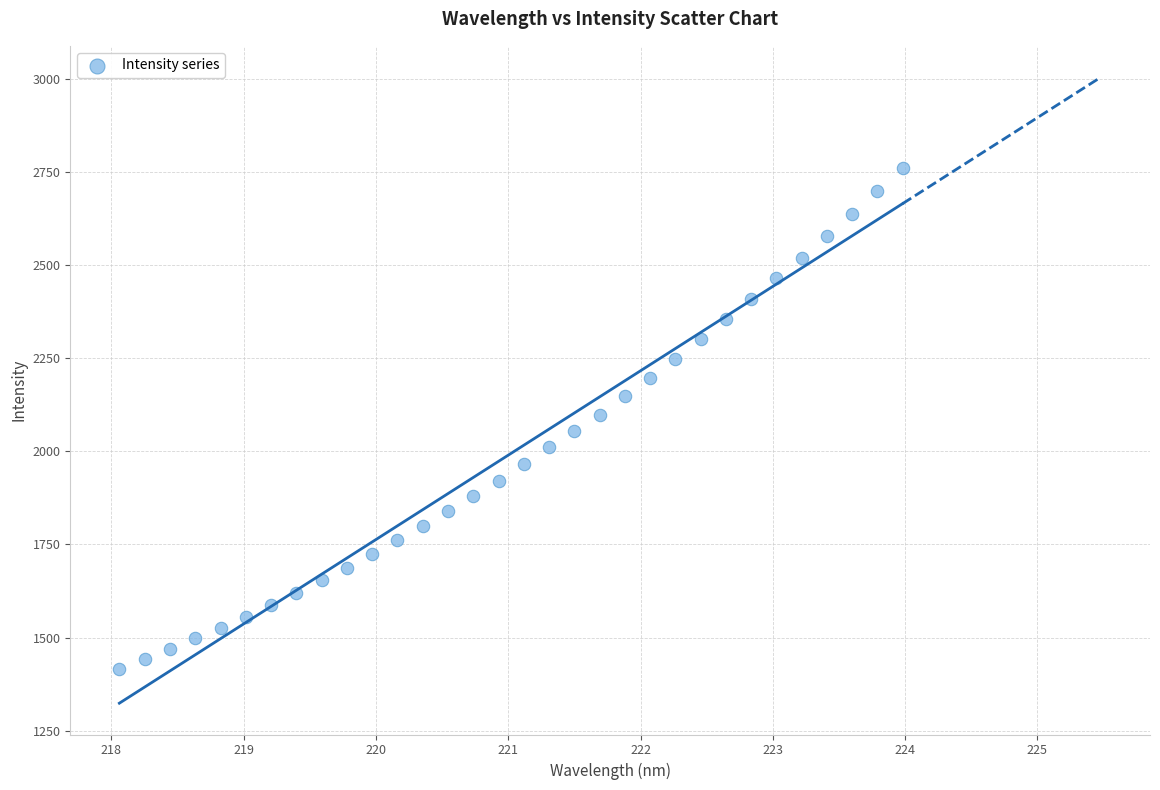

What is the range of Y values (max minus min)?

1346.2